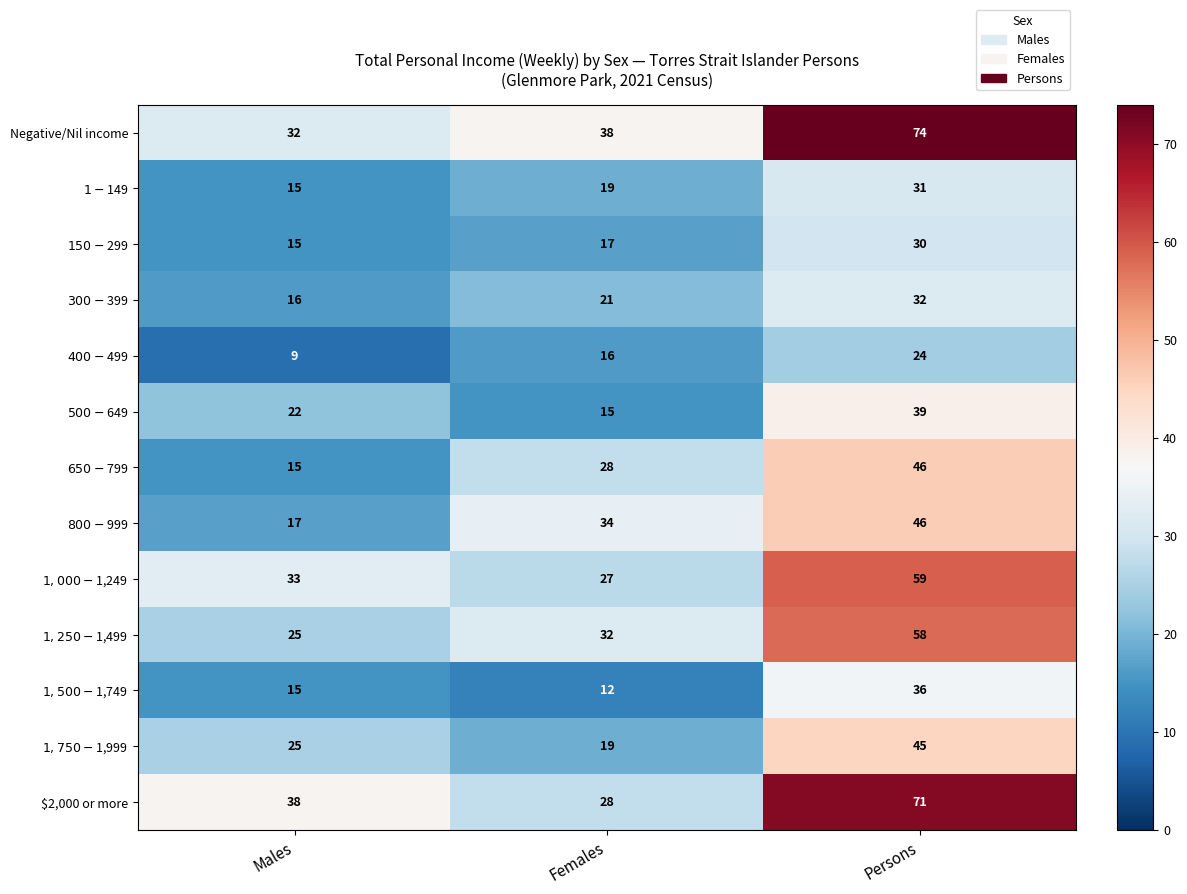

Which series has the largest total across all categories?

Negative/Nil income